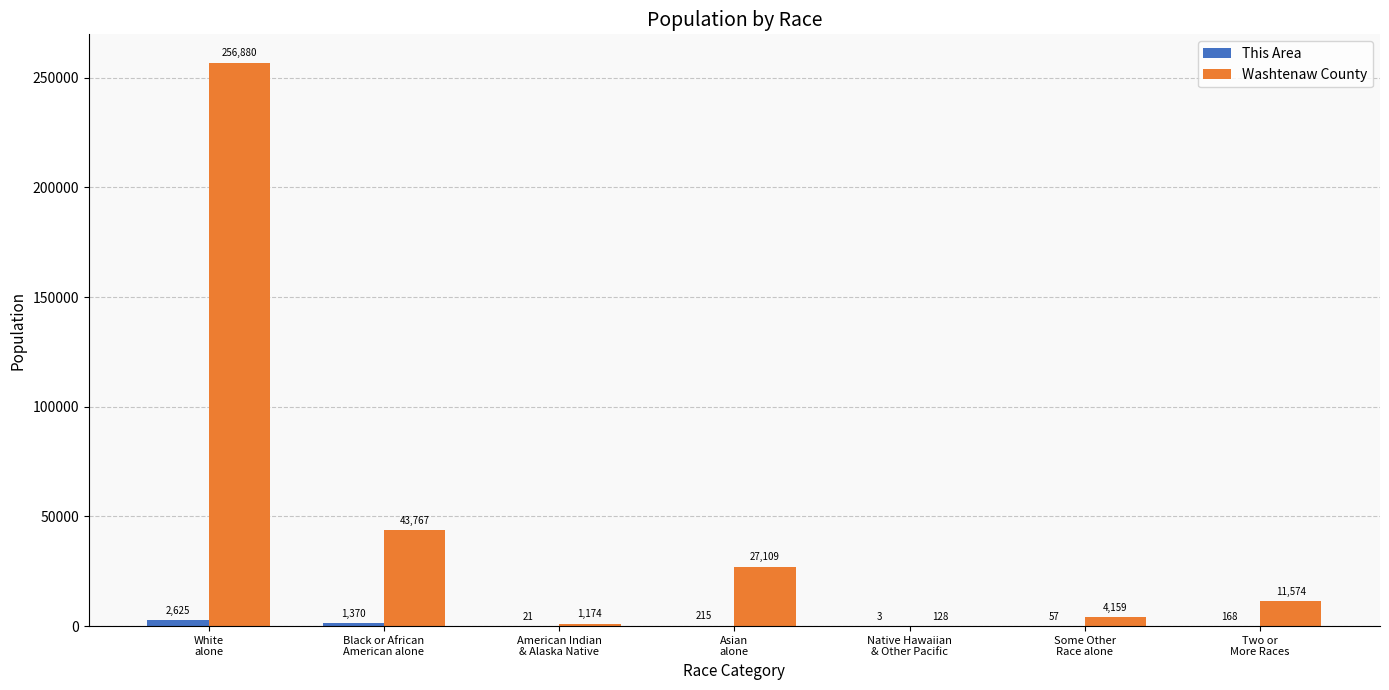

Which label corresponds to the largest value in the chart?

White
alone